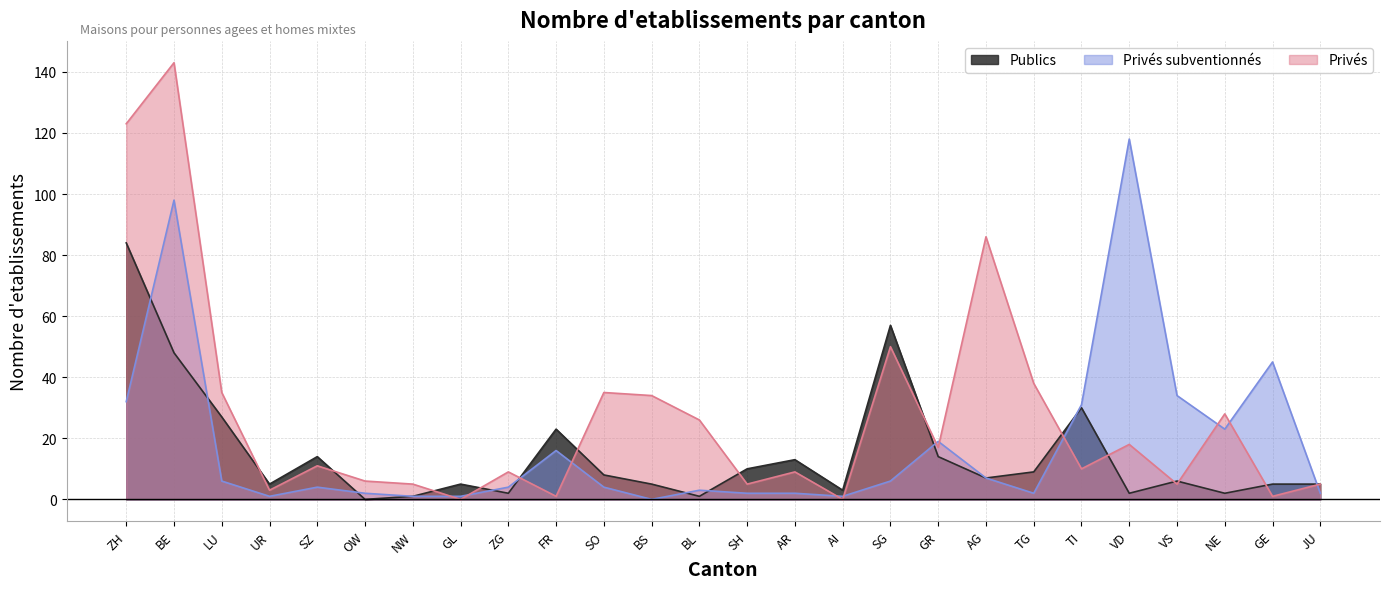

Reading left to right, transcribe all the data shown in this chart.

Publics: ZH=84	BE=48	LU=27	UR=5	SZ=14	OW=0	NW=1	GL=5	ZG=2	FR=23	SO=8	BS=5	BL=1	SH=10	AR=13	AI=3	SG=57	GR=14	AG=7	TG=9	TI=30	VD=2	VS=6	NE=2	GE=5	JU=5
Prives subventionnes: ZH=32	BE=98	LU=6	UR=1	SZ=4	OW=2	NW=1	GL=1	ZG=4	FR=16	SO=4	BS=0	BL=3	SH=2	AR=2	AI=1	SG=6	GR=19	AG=7	TG=2	TI=31	VD=118	VS=34	NE=23	GE=45	JU=2
Prives: ZH=123	BE=143	LU=35	UR=3	SZ=11	OW=6	NW=5	GL=0	ZG=9	FR=1	SO=35	BS=34	BL=26	SH=5	AR=9	AI=0	SG=50	GR=17	AG=86	TG=38	TI=10	VD=18	VS=5	NE=28	GE=1	JU=5